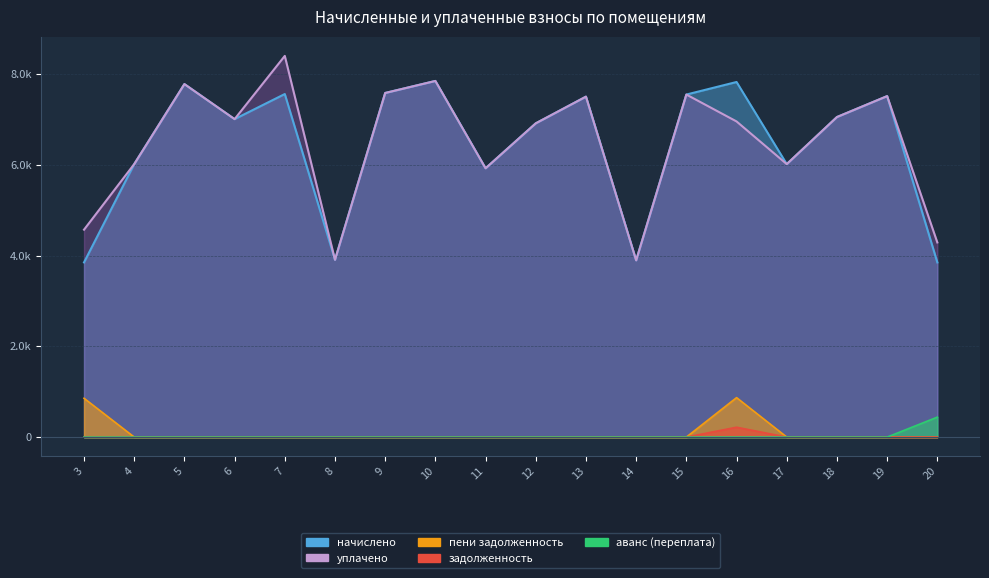

True or false: пени задолженность and задолженность cross at least once.

False